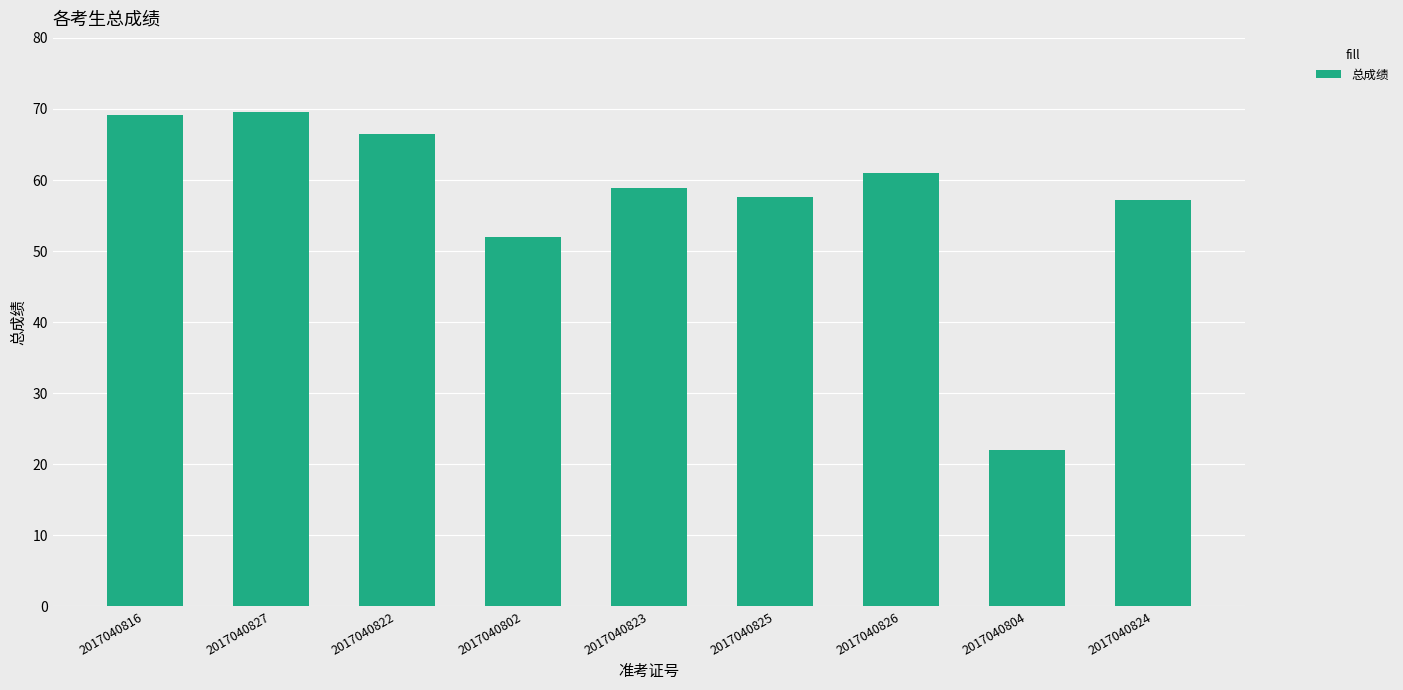

At which label does the data first exceed 58?

2017040816